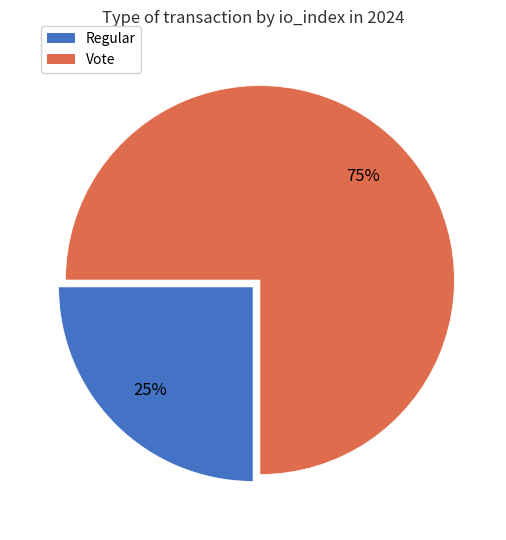

Rank the categories by value from highest to lowest.

Vote, Regular